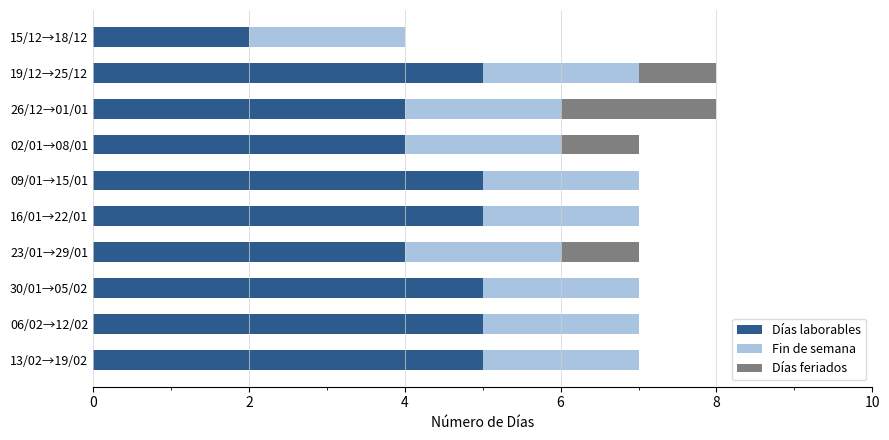

The value of Días laborables at 16/01→22/01 is 5. True or false?

True